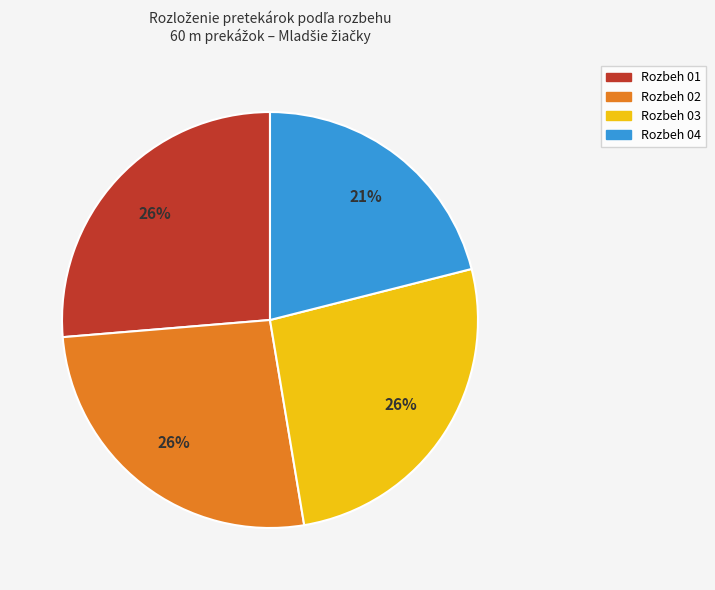

Does Rozbeh 03 account for over 50% of the chart?

No